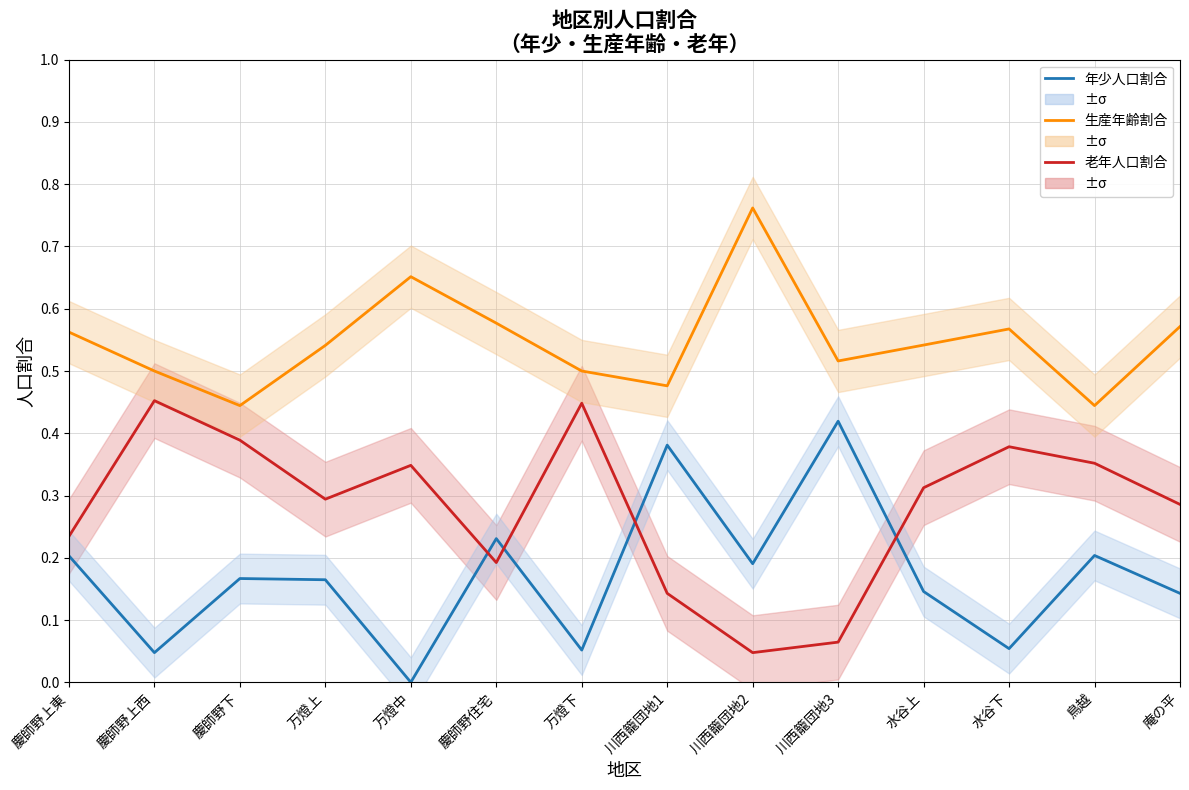

True or false: 老年人口割合 and 生産年齢割合 cross at least once.

False